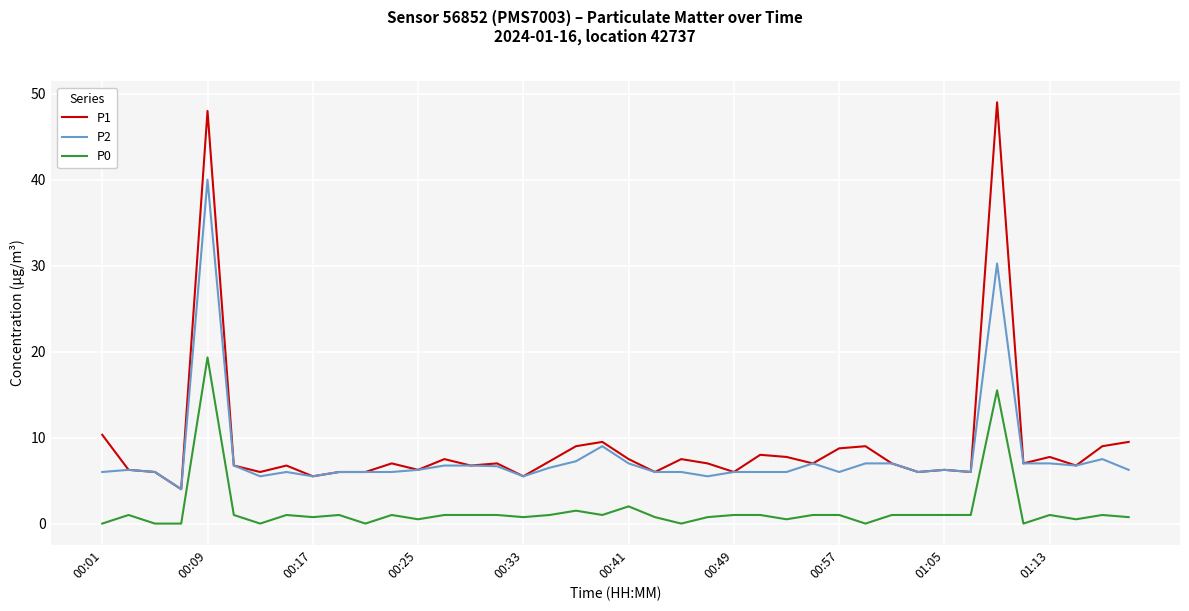

Which series has the largest range (max minus min)?

P1